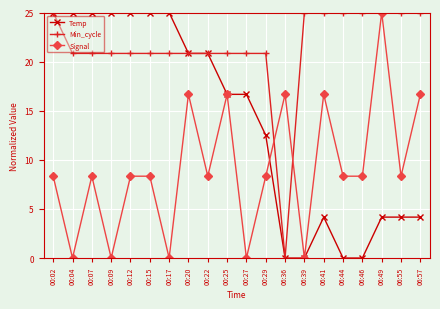

Reading left to right, extract all data points from this chart.

Temp: 00:02=25.0	00:04=25.0	00:07=25.0	00:09=25.0	00:12=25.0	00:15=25.0	00:17=25.0	00:20=20.8	00:22=20.8	00:25=16.7	00:27=16.7	00:29=12.5	06:36=0.0	06:39=0.0	06:41=4.2	06:44=0.0	06:46=0.0	06:49=4.2	06:55=4.2	06:57=4.2
Min_cycle: 00:02=25.0	00:04=20.8	00:07=20.8	00:09=20.8	00:12=20.8	00:15=20.8	00:17=20.8	00:20=20.8	00:22=20.8	00:25=20.8	00:27=20.8	00:29=20.8	06:36=0.0	06:39=25.0	06:41=25.0	06:44=25.0	06:46=25.0	06:49=25.0	06:55=25.0	06:57=25.0
Signal: 00:02=8.3	00:04=0.0	00:07=8.3	00:09=0.0	00:12=8.3	00:15=8.3	00:17=0.0	00:20=16.7	00:22=8.3	00:25=16.7	00:27=0.0	00:29=8.3	06:36=16.7	06:39=0.0	06:41=16.7	06:44=8.3	06:46=8.3	06:49=25.0	06:55=8.3	06:57=16.7